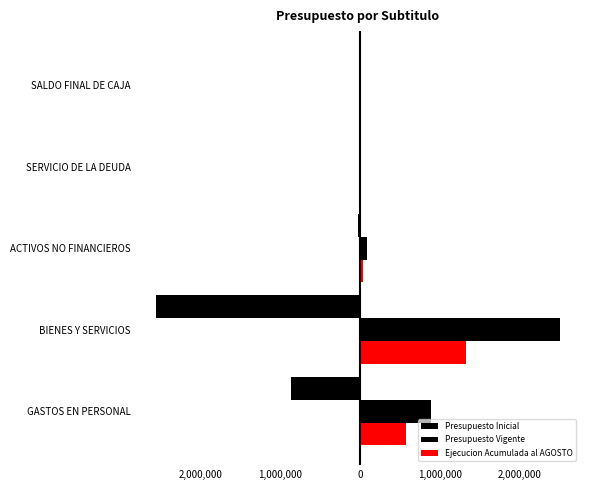

How many bars are there in total?

15